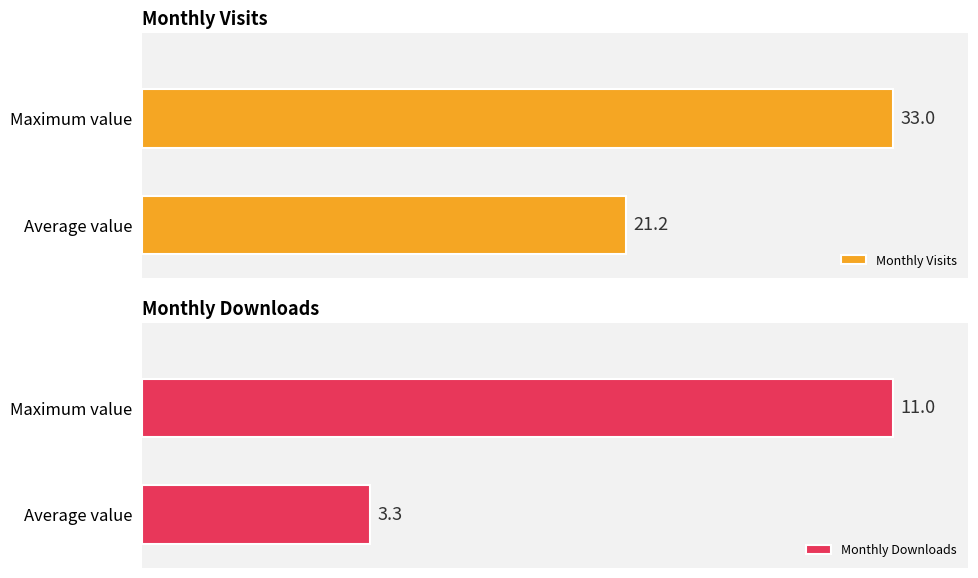

Which series has the widest spread of values?

Monthly Downloads